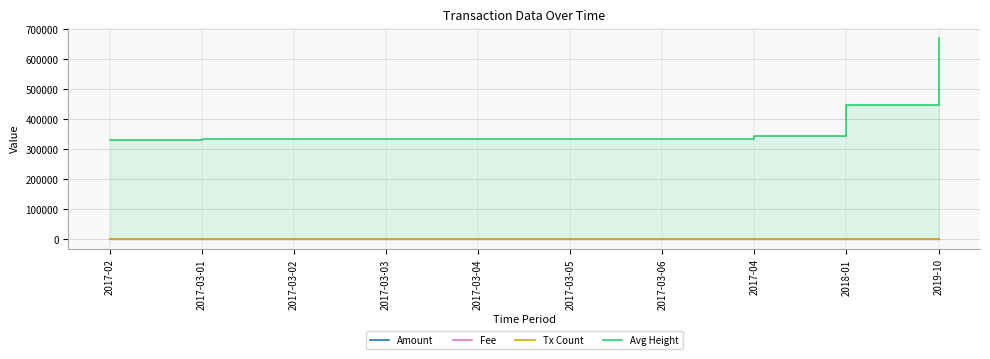

True or false: Tx Count and Amount cross at least once.

True